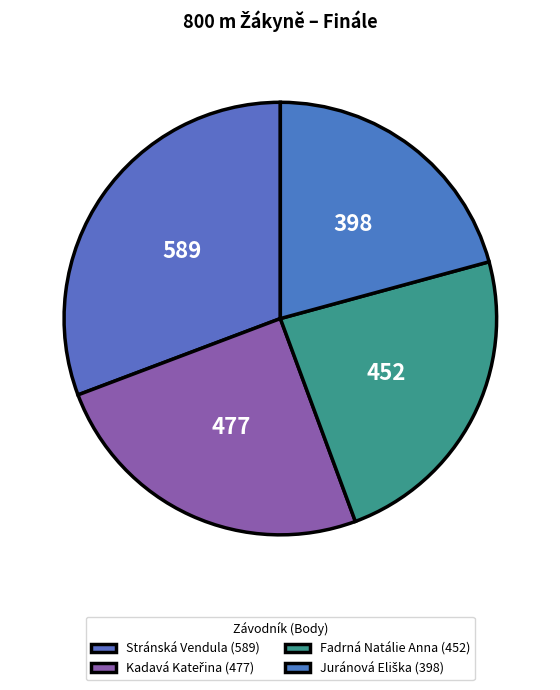

True or false: Juránová Eliška accounts for 21% of the total.

True